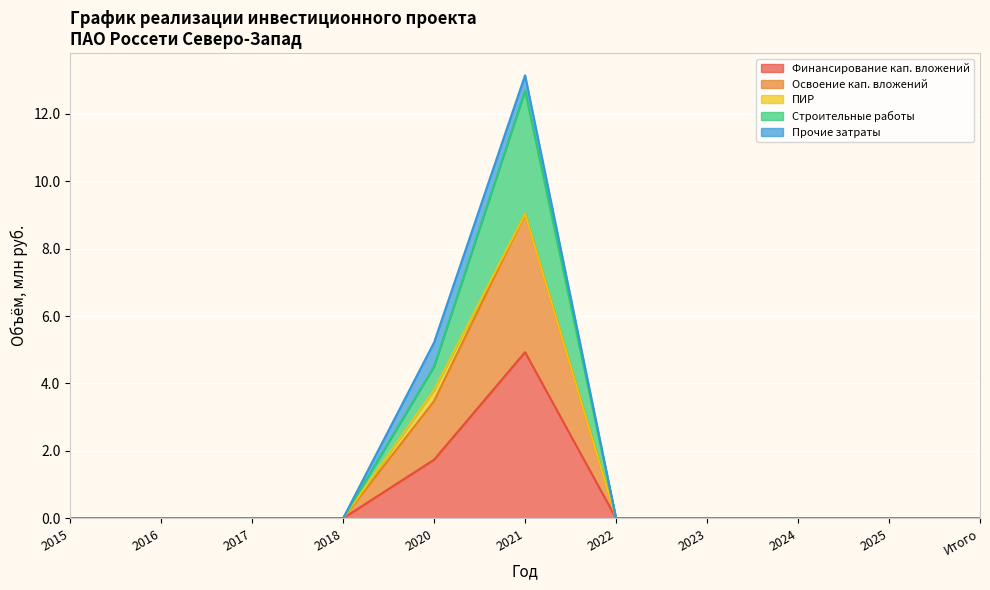

At which category is the sum across all series the highest?

2021